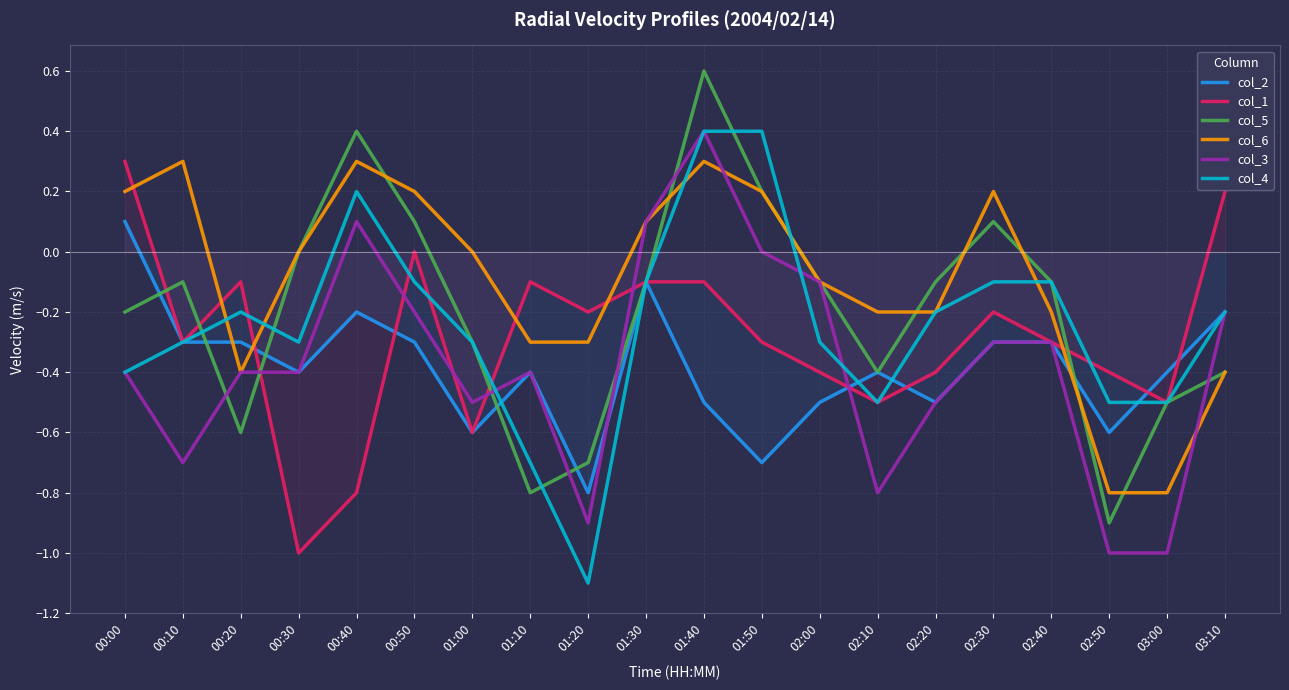

What are all the series names shown in the legend?

col_2, col_1, col_5, col_6, col_3, col_4